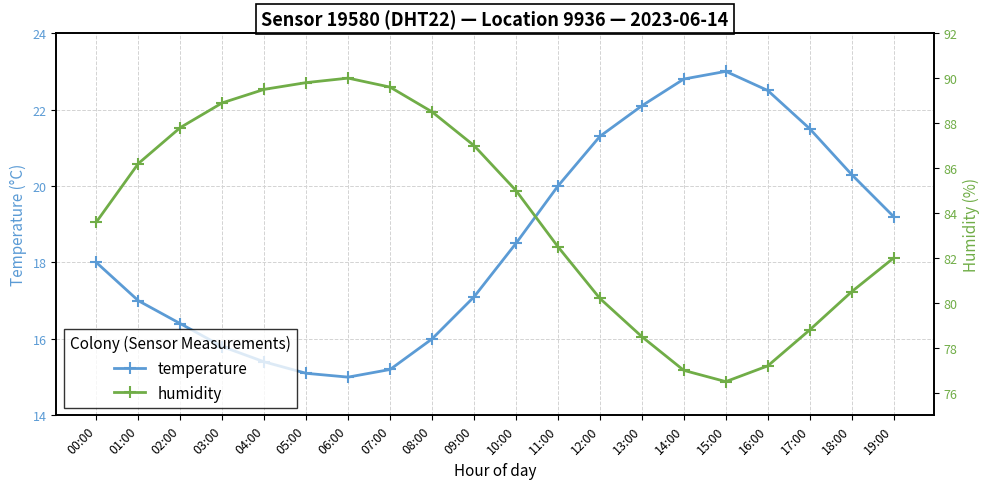

Is the value of humidity at 10:00 greater than the value of temperature at 09:00?

Yes